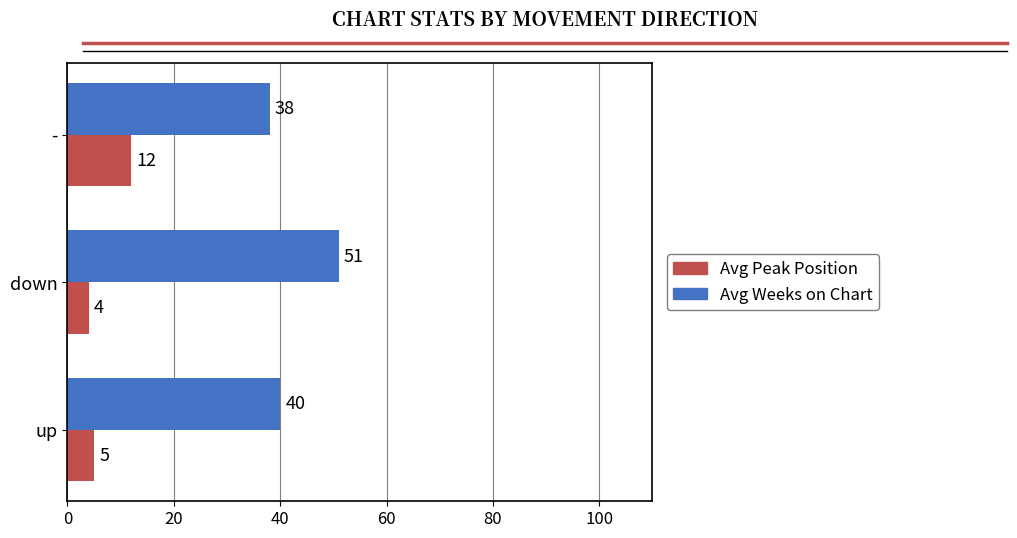

Between up and down, which series saw the biggest shift?

Avg Weeks on Chart